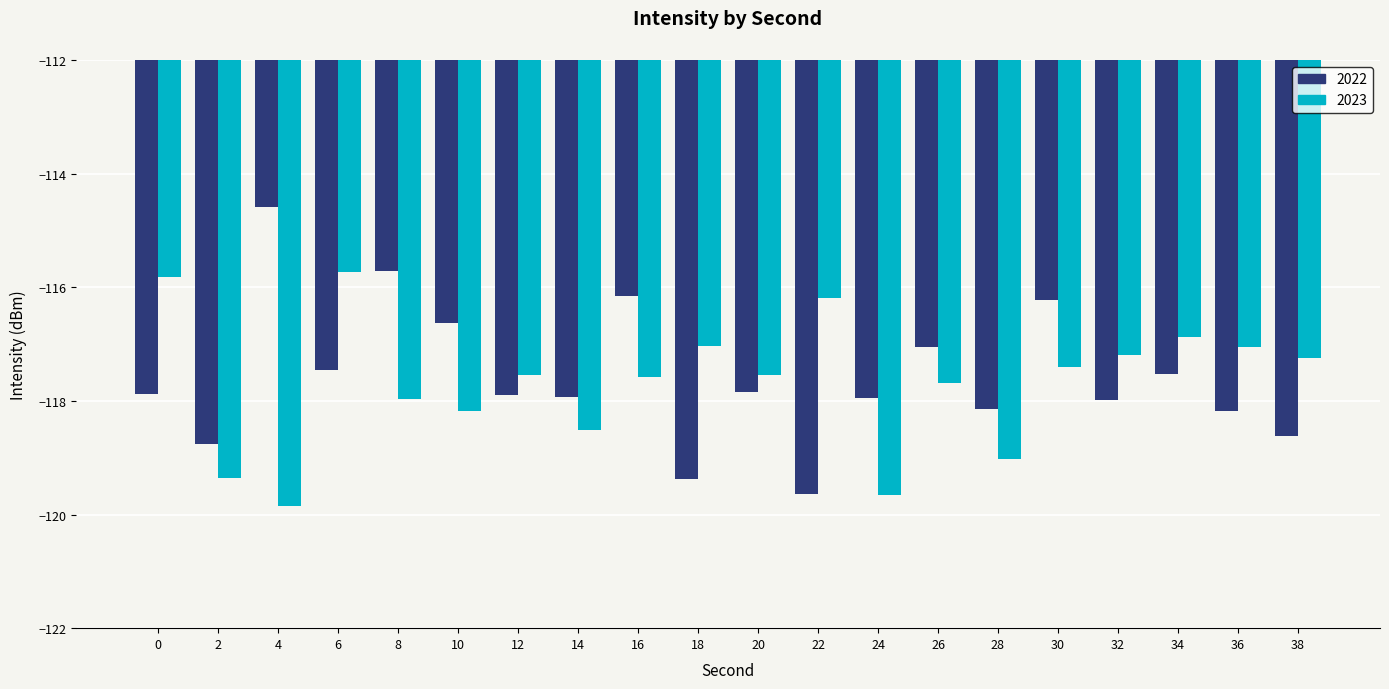

Rank the series at 22 from lowest to highest value.

2022, 2023